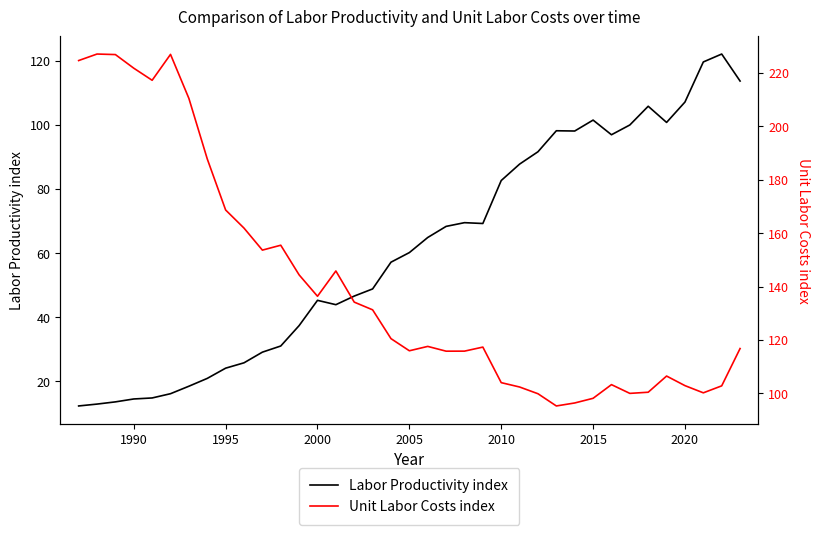

Rank the series by their average value, from lowest to highest.

Labor Productivity index, Unit Labor Costs index